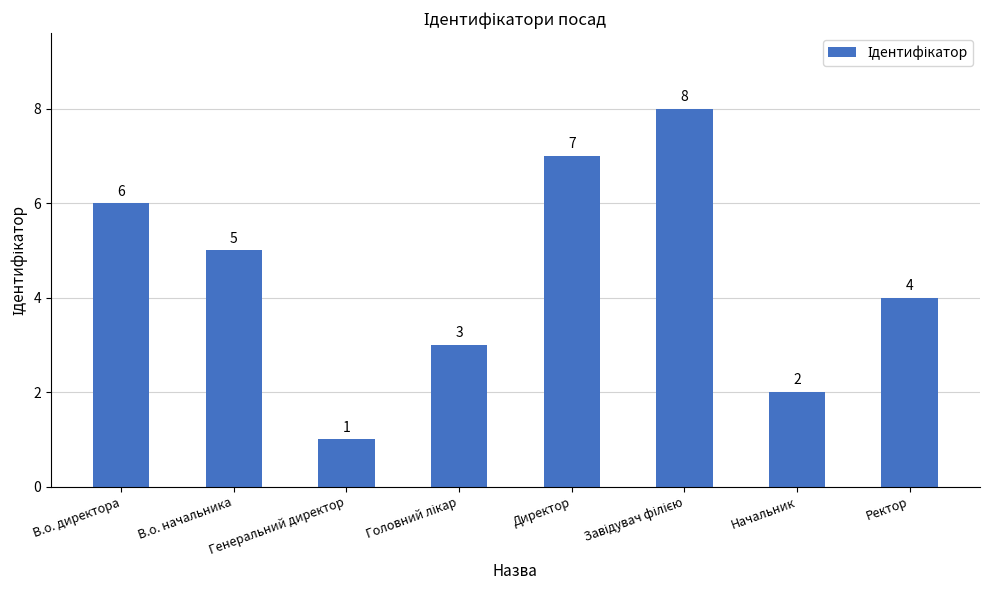

Where does the data first go above 5?

В.о. директора